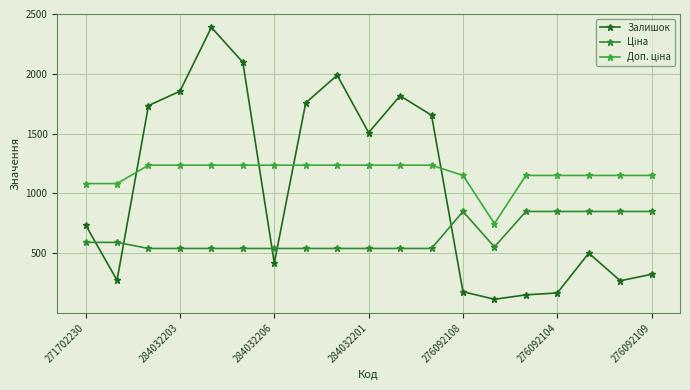

Which series has the largest range (max minus min)?

Залишок